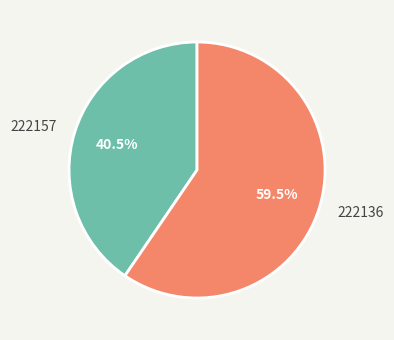

What portion of the pie excludes 222136?

40.5%